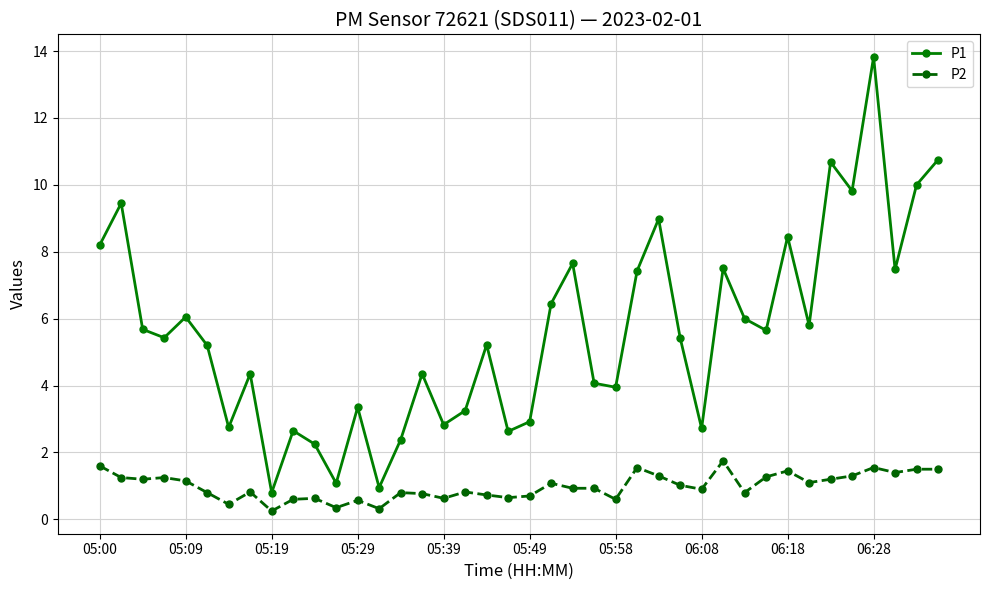

Rank the series by their maximum value, from lowest to highest.

P2, P1